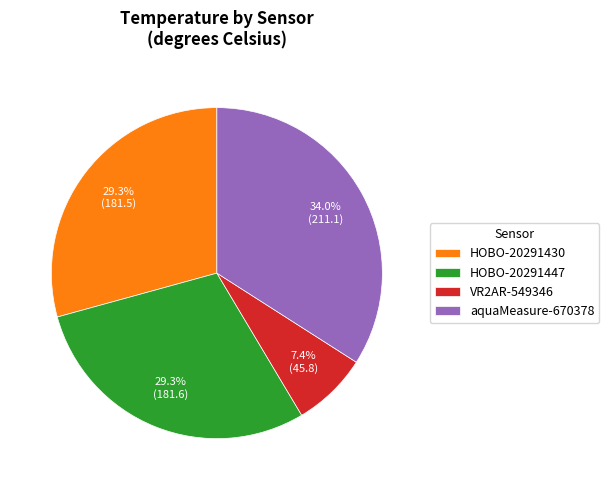

What is the smallest slice in the pie chart?

VR2AR-549346